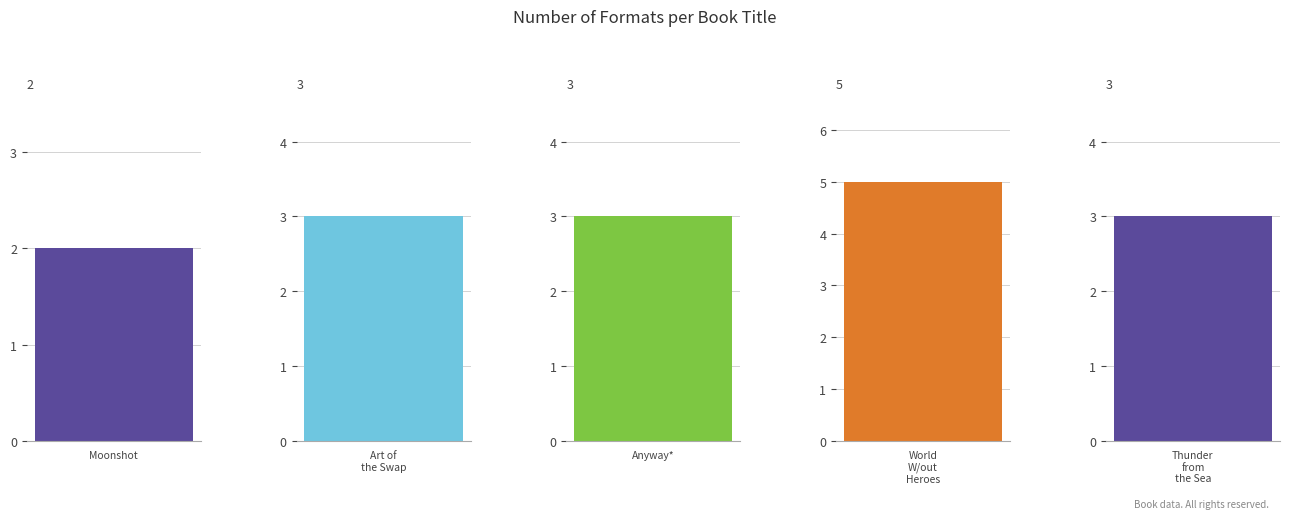

True or false: the data shows 2 at Moonshot.

True